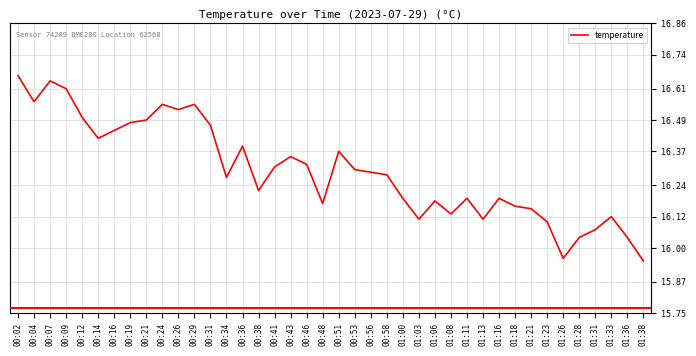

Which category has the lowest value across all series?

01:38